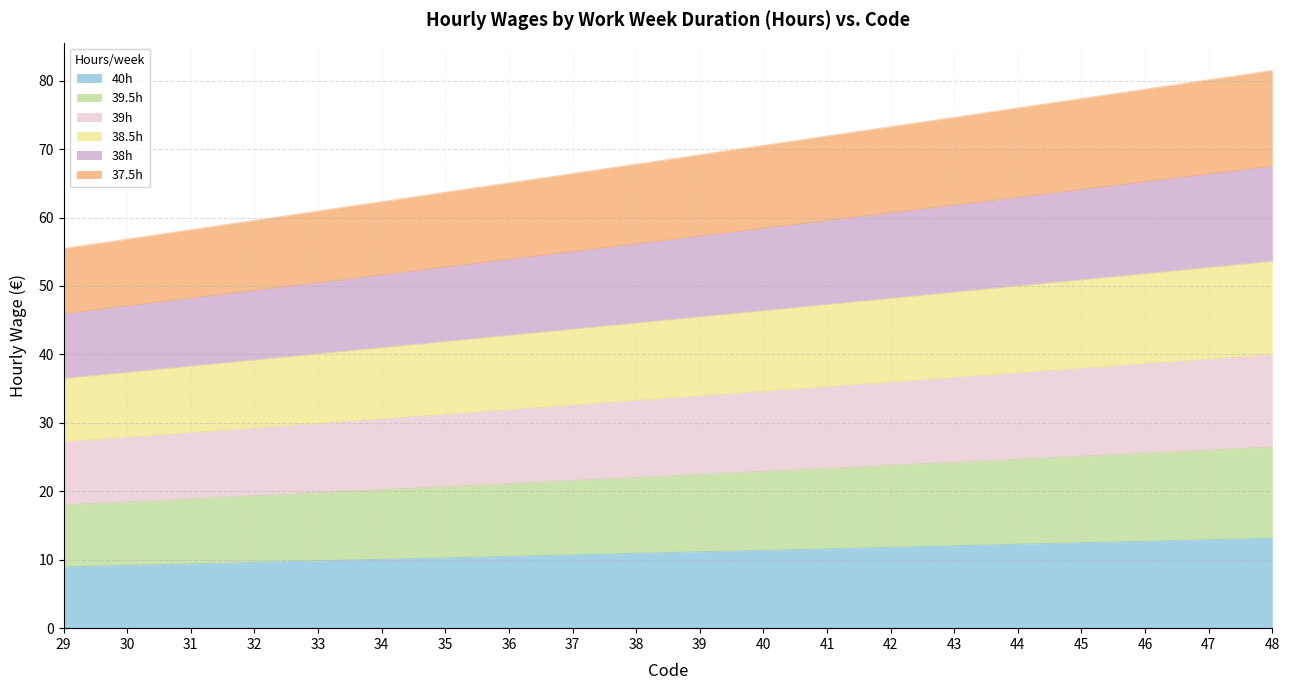

Which category has the highest value across all series?

48